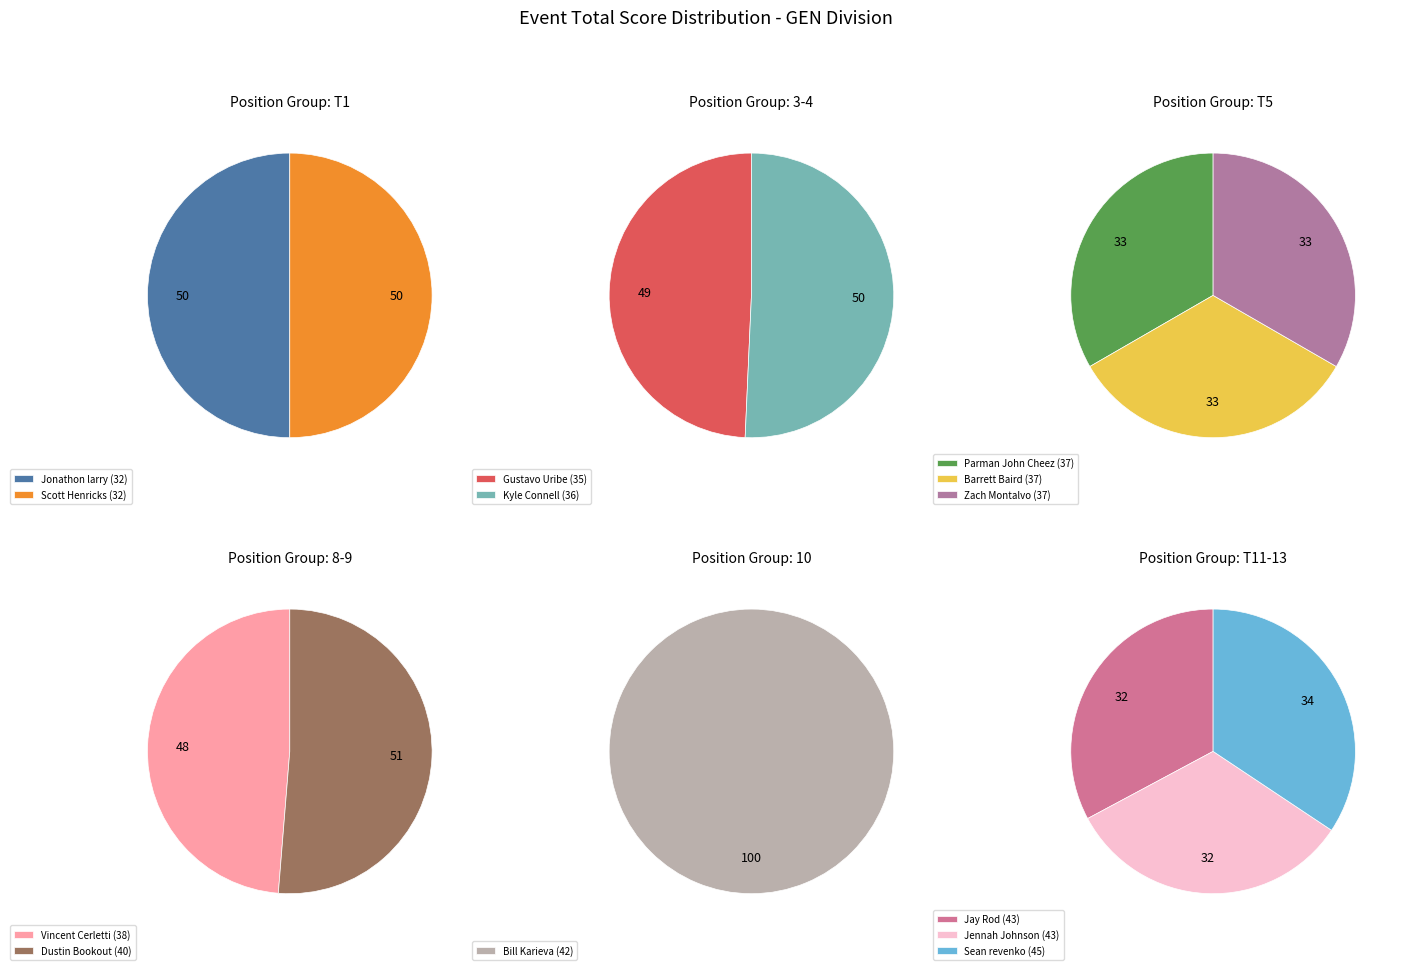

What is the smallest slice in the pie chart?

Jonathon larry